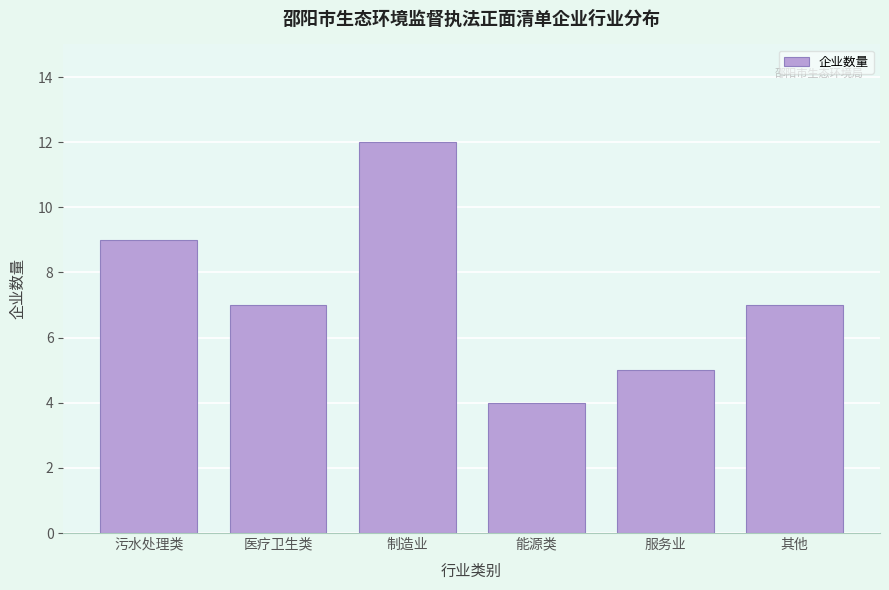

Reading right to left, list all the values displayed in this chart.

7	5	4	12	7	9